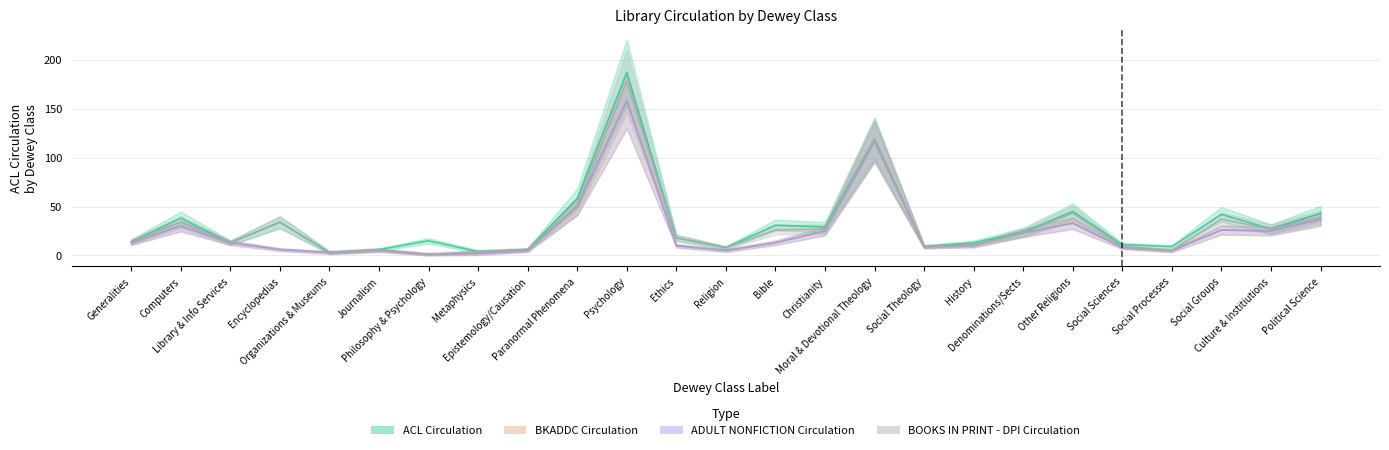

How many data points does each series have?

25